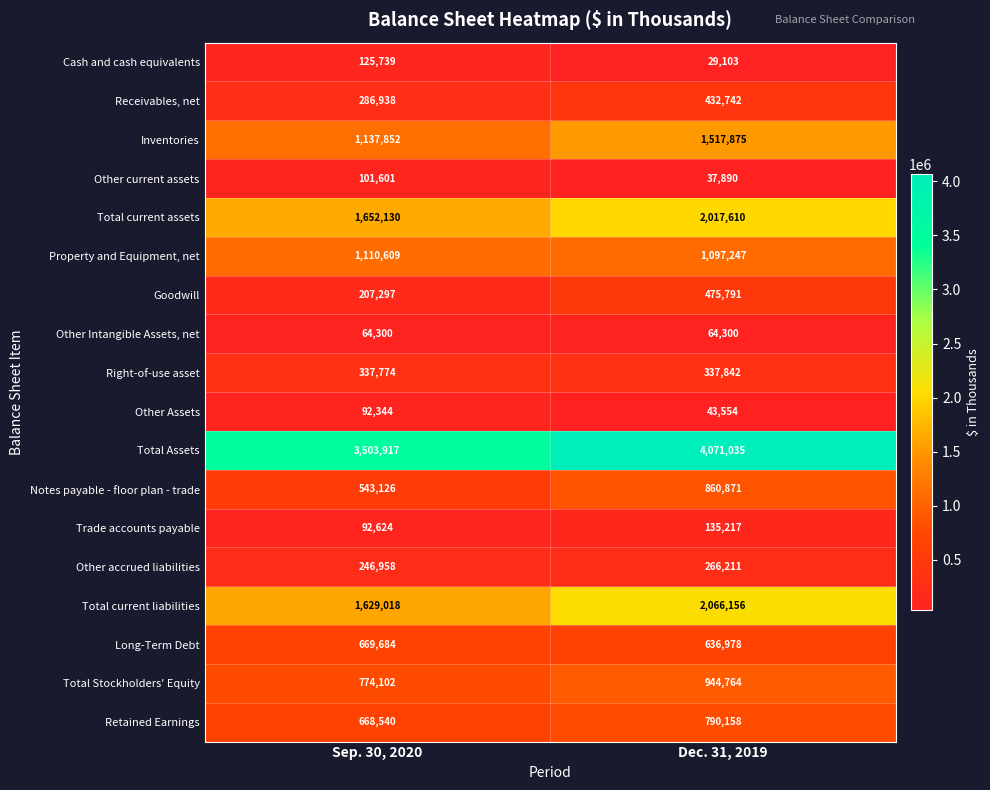

List the series in order of their peak value, highest first.

Total Assets, Total current liabilities, Total current assets, Inventories, Property and Equipment, net, Total Stockholders' Equity, Notes payable - floor plan - trade, Retained Earnings, Long-Term Debt, Goodwill, Receivables, net, Right-of-use asset, Other accrued liabilities, Trade accounts payable, Cash and cash equivalents, Other current assets, Other Assets, Other Intangible Assets, net